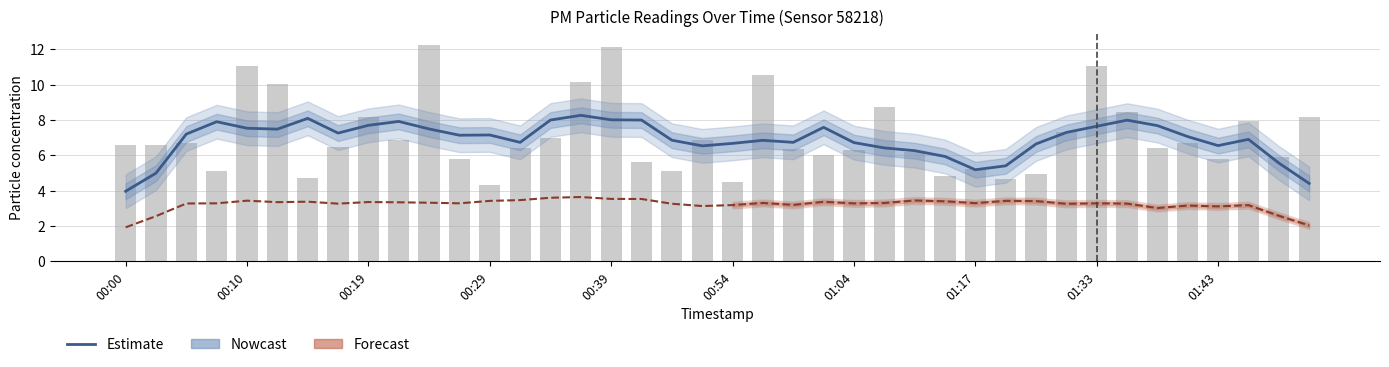

What is the label of the 1st bar from the left?

00:00